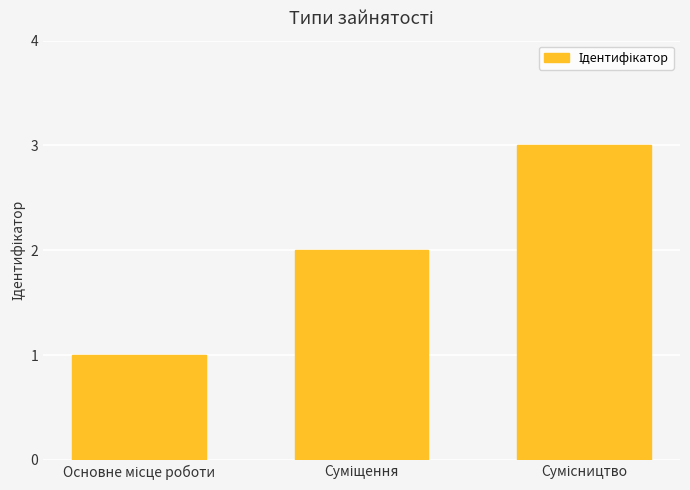

What is the difference between the maximum and minimum values?

2